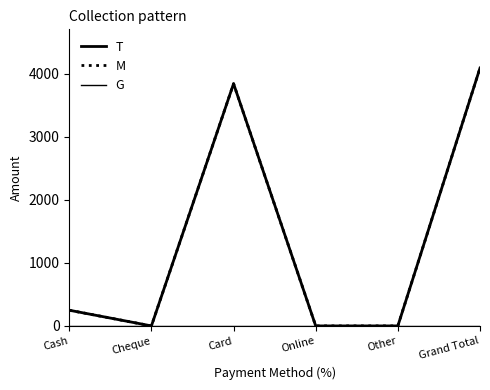

What is the sum of the T values at Card and Other?

3844